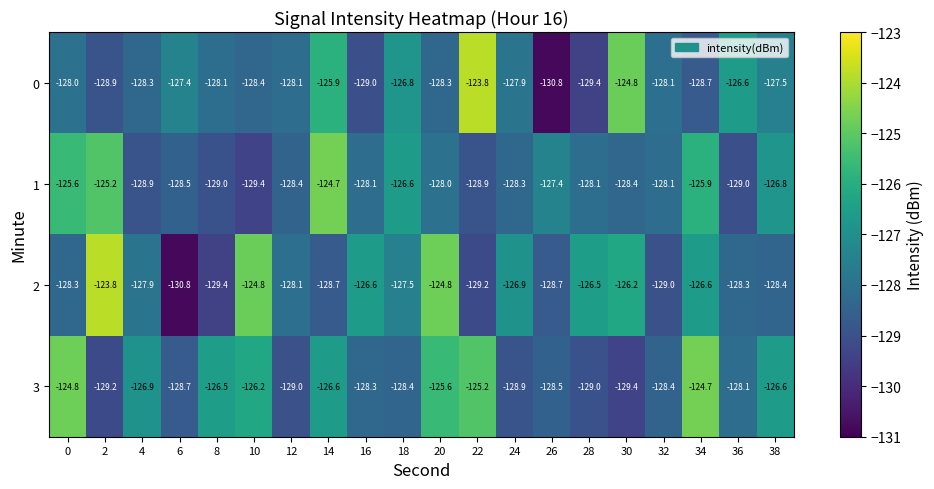

What is the lowest value of the 0 series?

-130.8